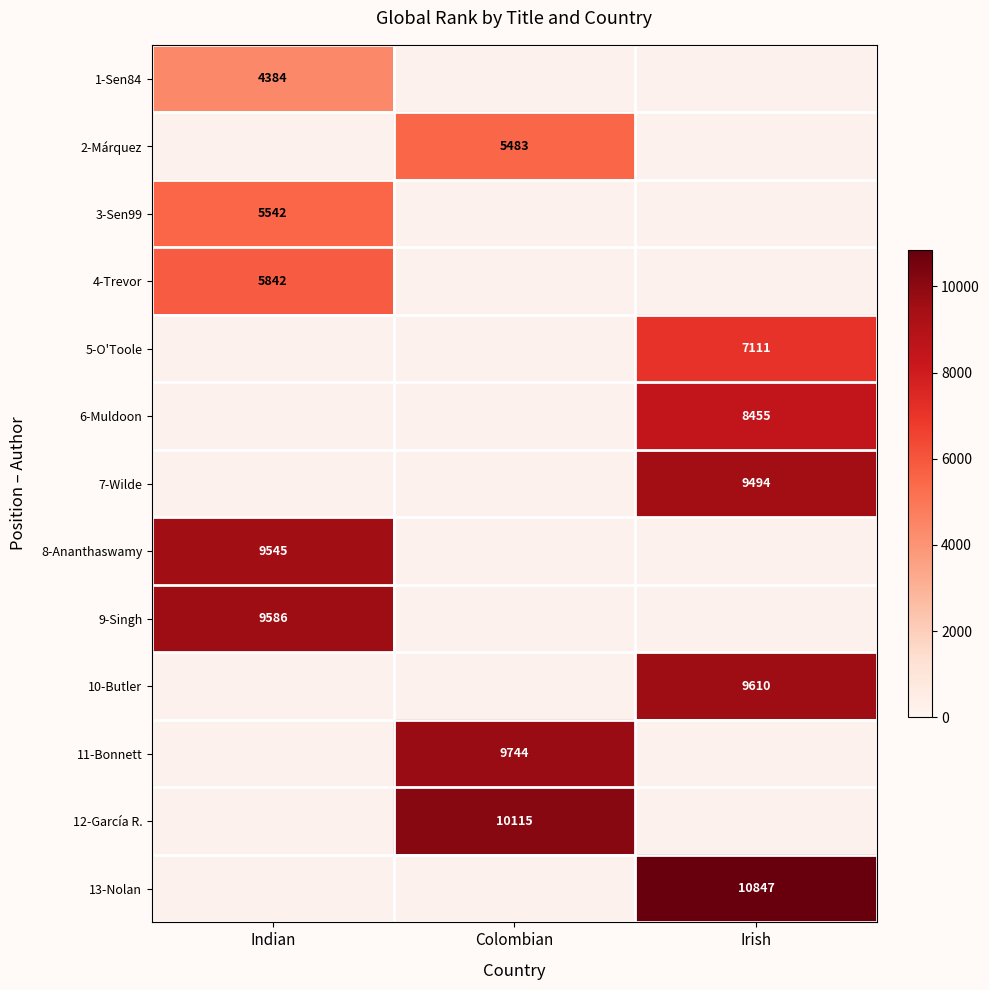

The 1-Sen84 series shows 1290 at Indian. True or false?

False